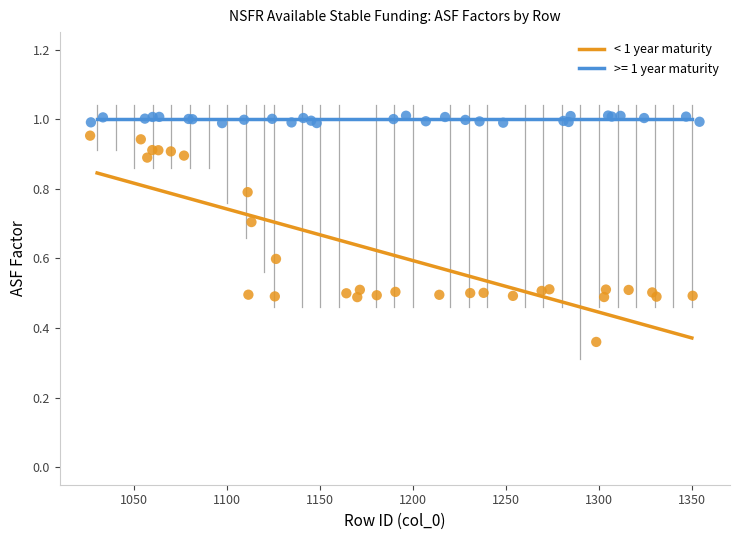

Which series has the widest spread of Y values?

< 1 year maturity